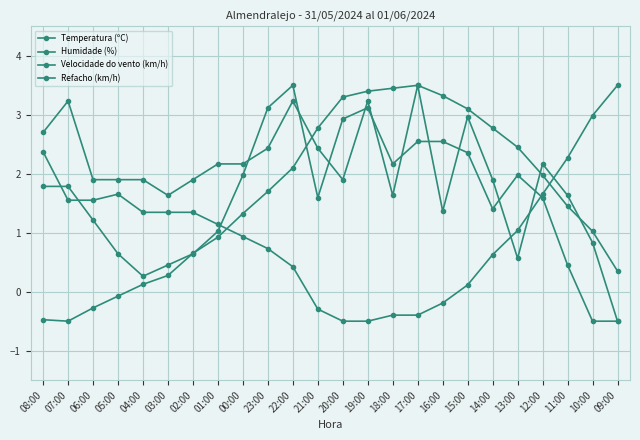

How many data points in Velocidade do vento (km/h) are less than 1?

3